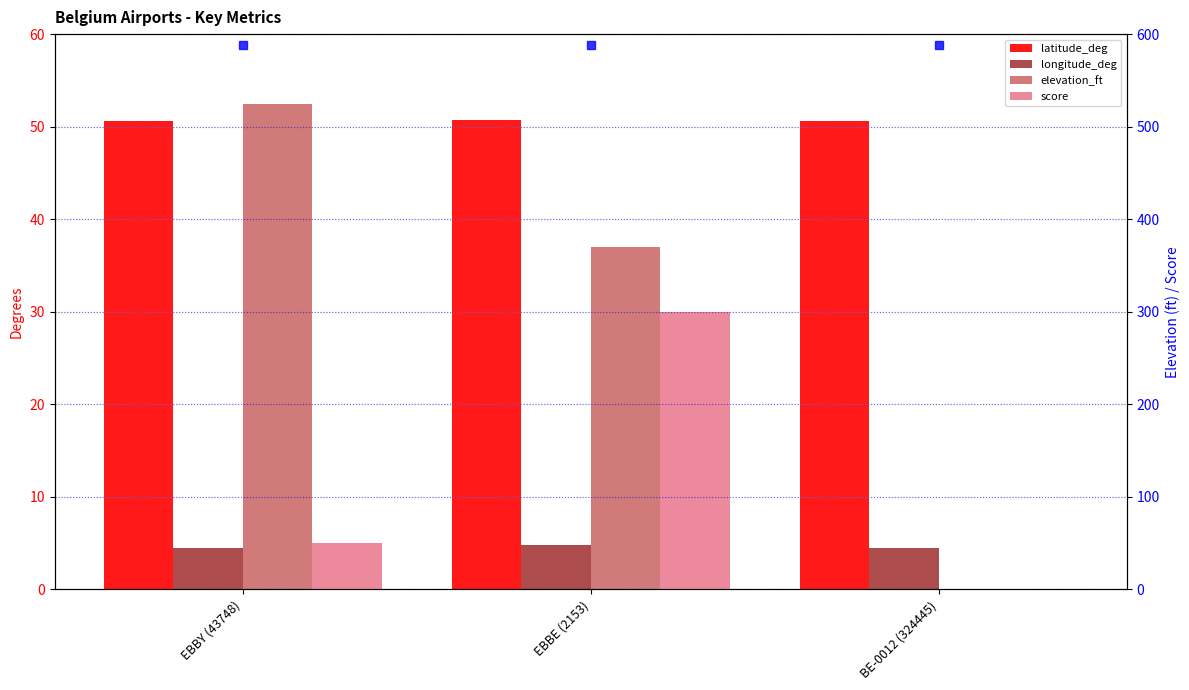

What is the average value of the score series?

116.7